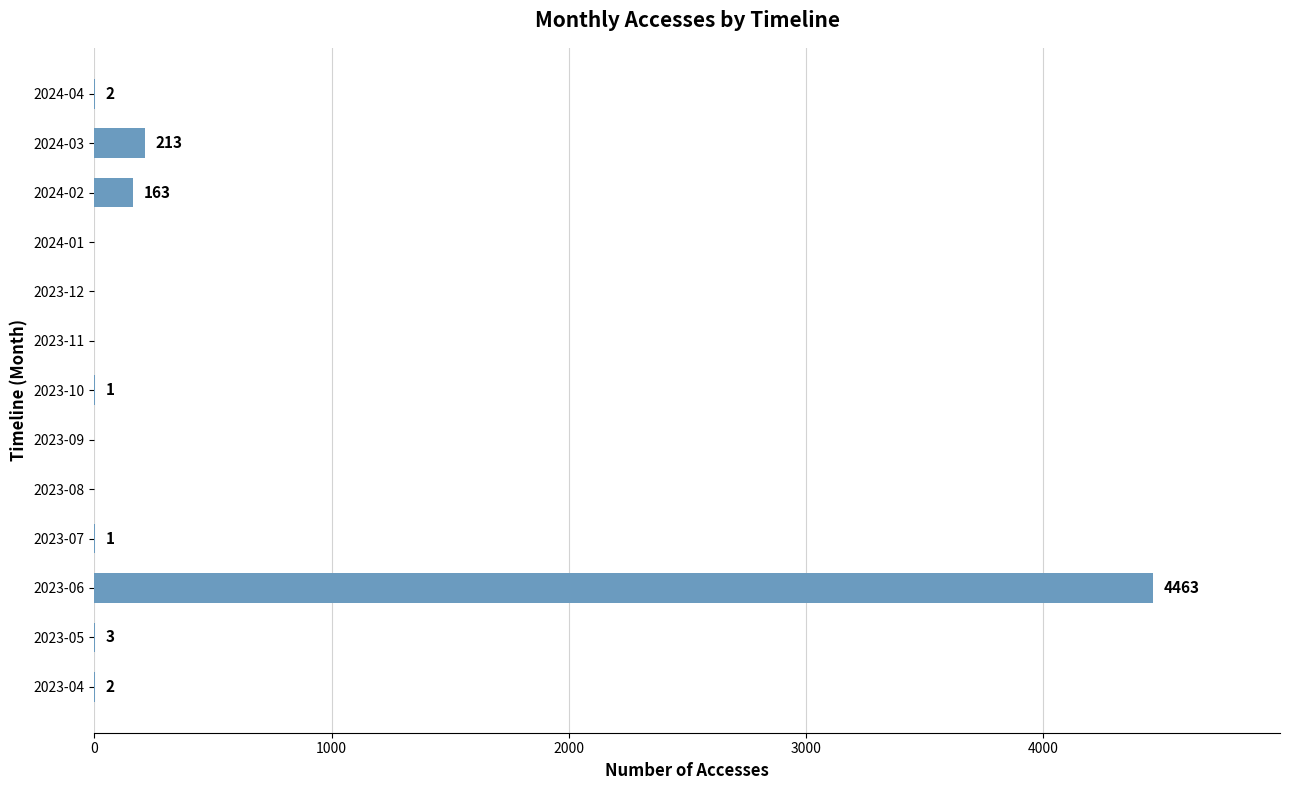

The chart shows a value of 0 at 2023-11. True or false?

True